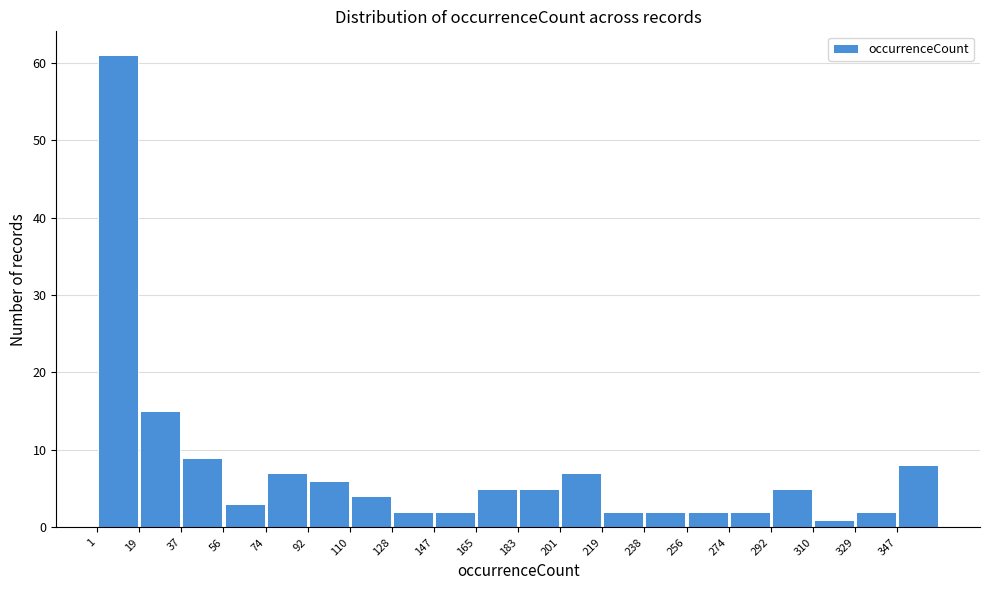

Which range on the x-axis has the tallest bar?

1.0 to 19.2